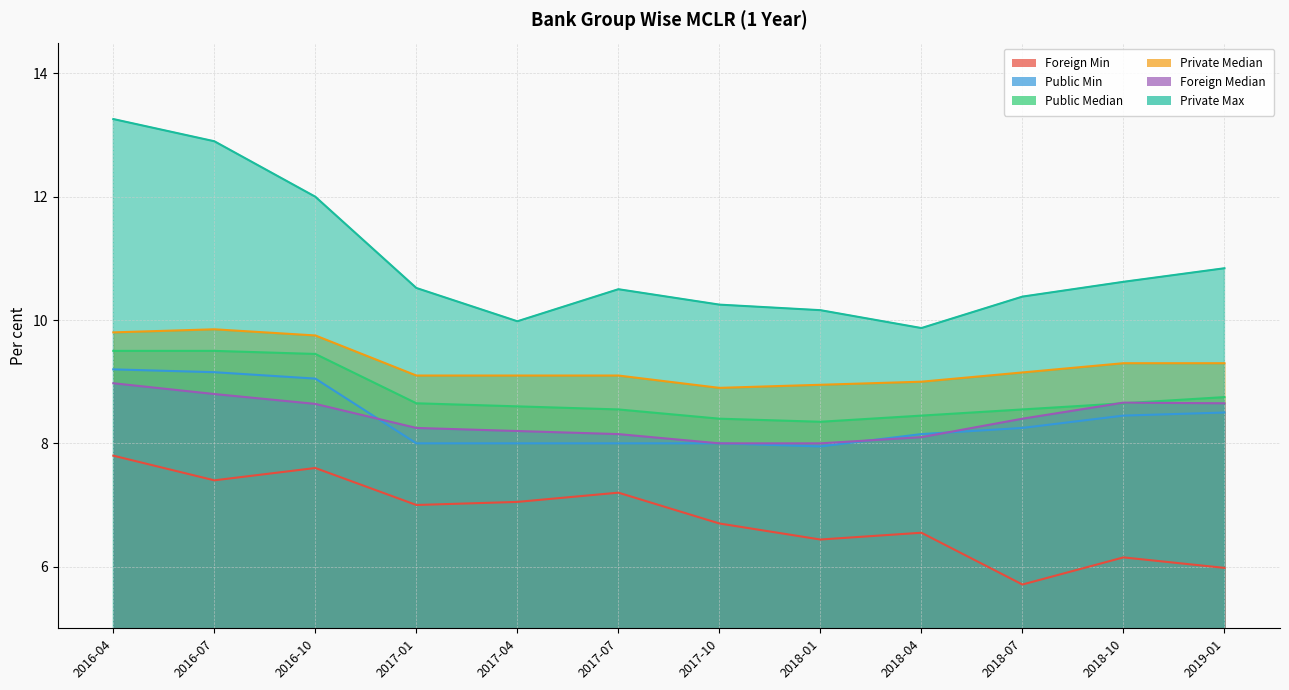

What is the difference between the second highest and second lowest values in the Private Max series?

2.9